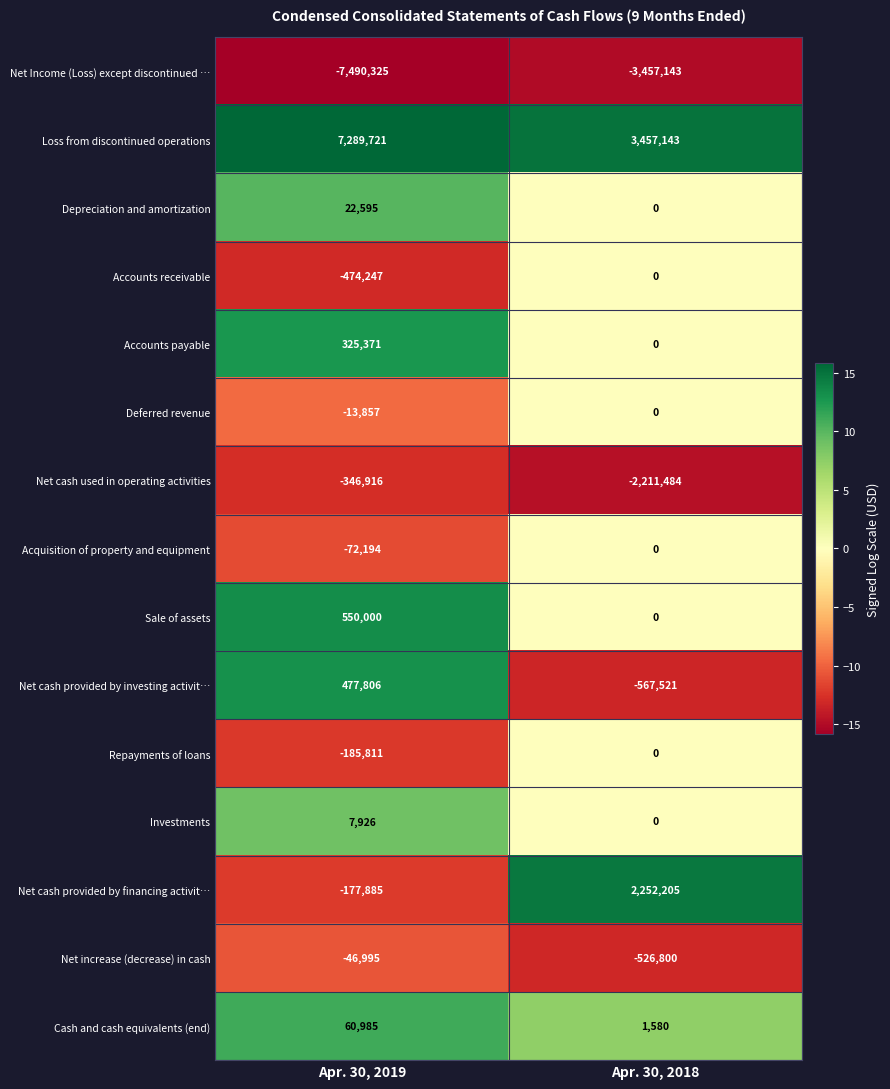

Reading right to left, extract all data points from this chart.

Net Income (Loss) except discontinued …: -3457143	-7490325
Loss from discontinued operations: 3457143	7289721
Depreciation and amortization: 0	22595
Accounts receivable: 0	-474247
Accounts payable: 0	325371
Deferred revenue: 0	-13857
Net cash used in operating activities: -2211484	-346916
Acquisition of property and equipment: 0	-72194
Sale of assets: 0	550000
Net cash provided by investing activit…: -567521	477806
Repayments of loans: 0	-185811
Investments: 0	7926
Net cash provided by financing activit…: 2252205	-177885
Net increase (decrease) in cash: -526800	-46995
Cash and cash equivalents (end): 1580	60985